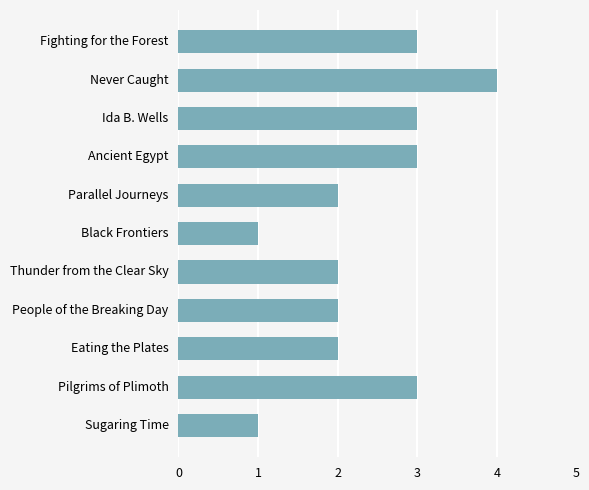

Count the number of data series in this chart.

1